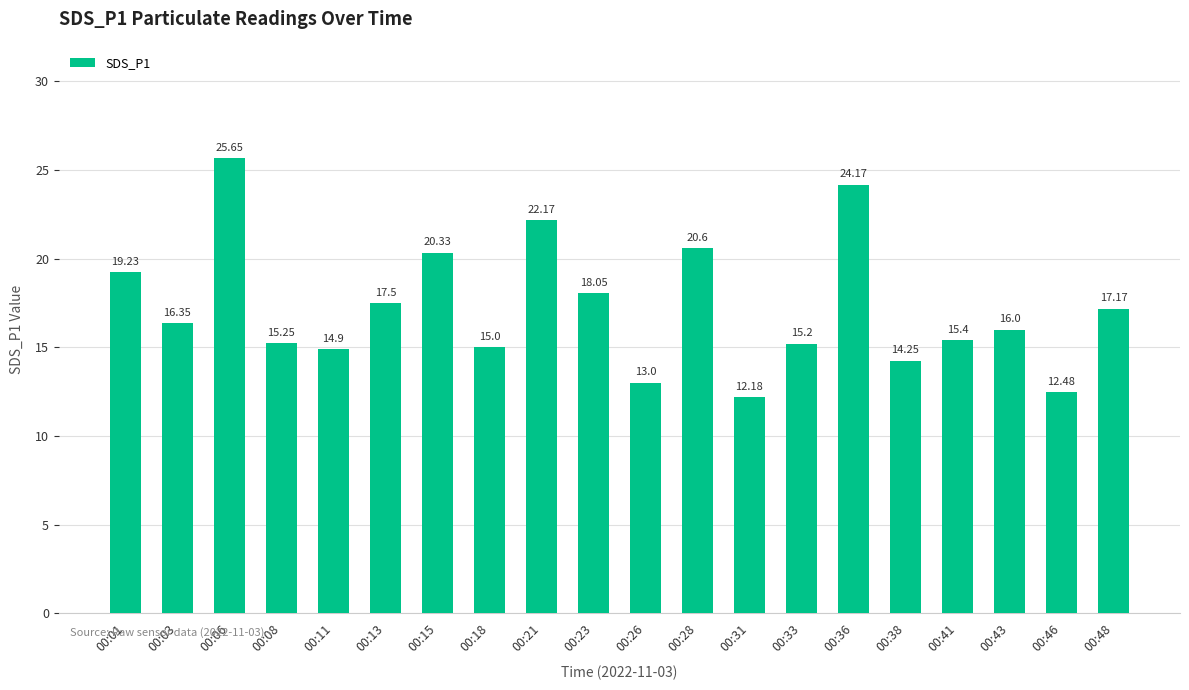

Count the number of data series in this chart.

1